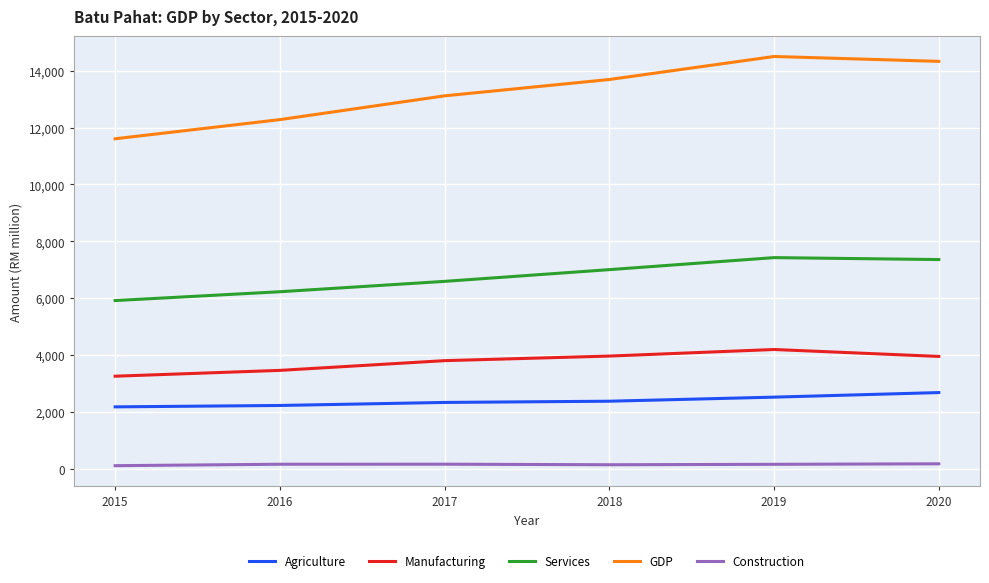

What is the maximum value shown in the chart?

14499.0